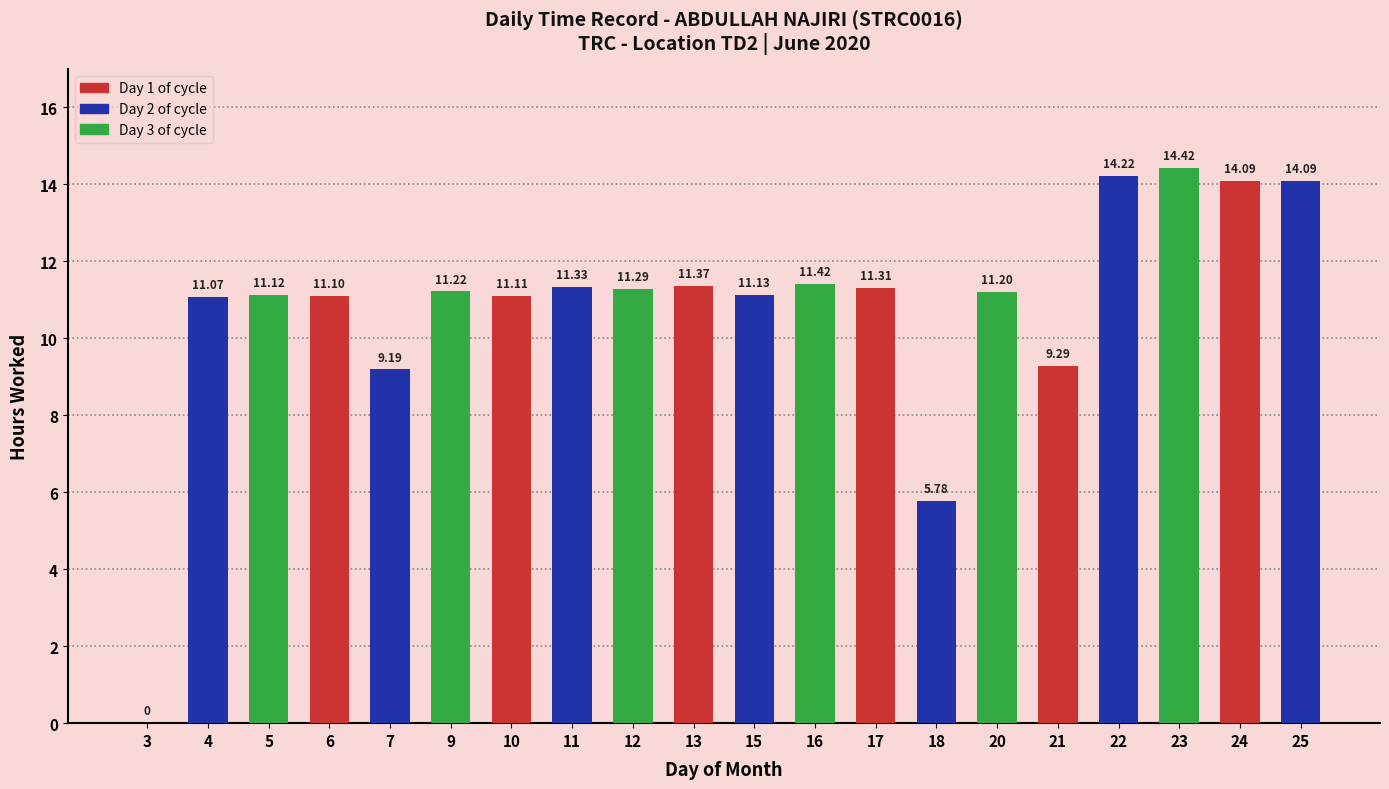

The chart shows a value of 14.2 at 22. True or false?

True